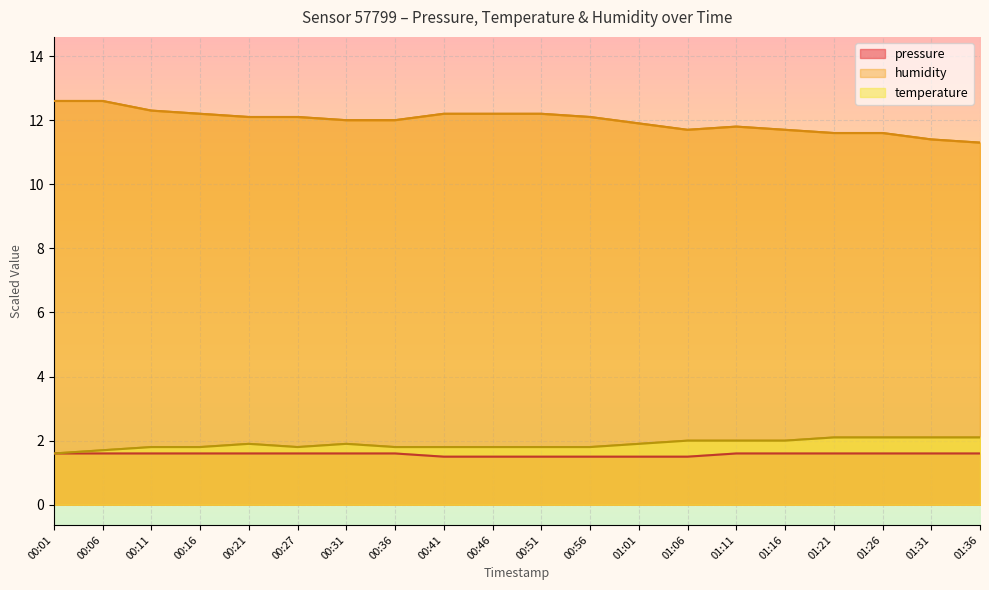

After their last crossing, which series has the higher values: temperature or pressure?

temperature